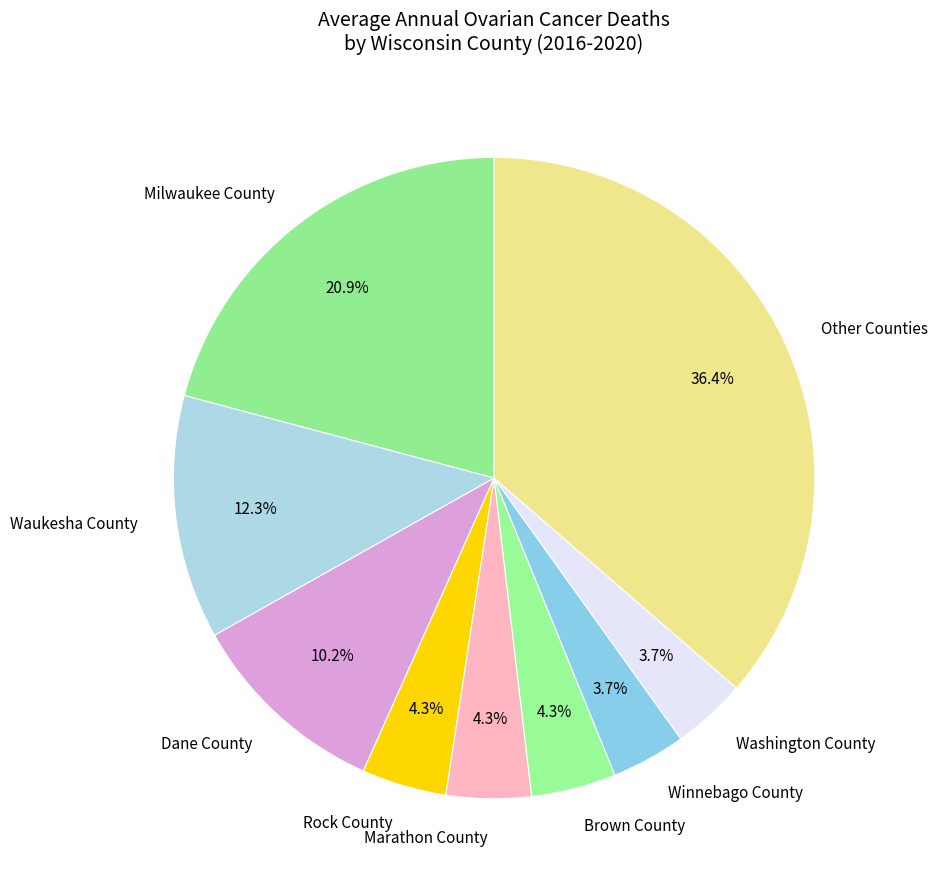

To the nearest percent, what is the average slice percentage?

11%